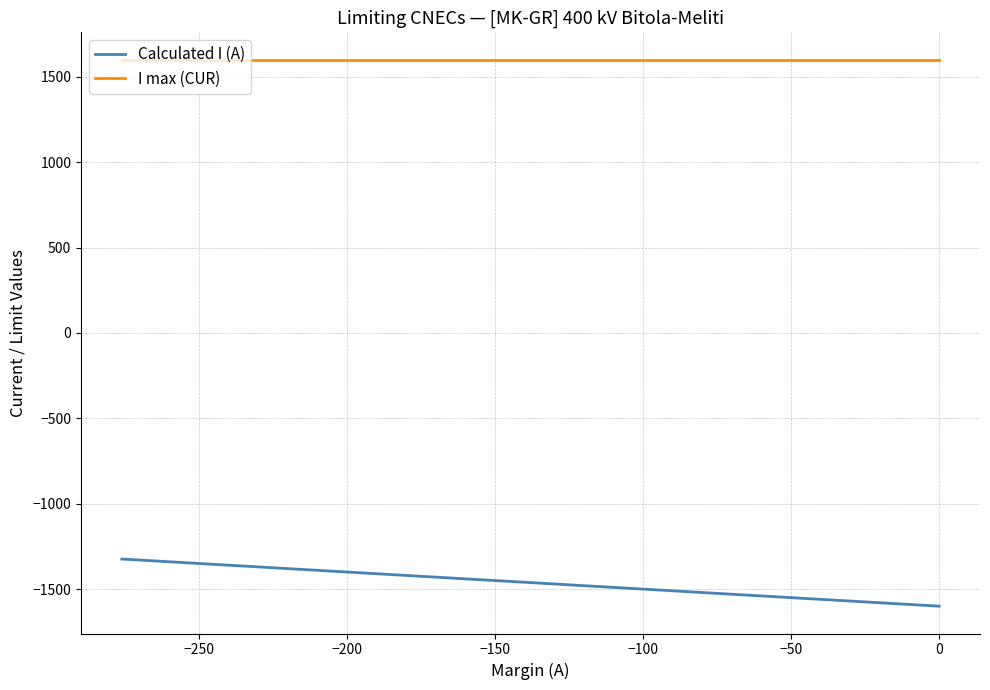

How many values in the Calculated I (A) series exceed -1377?

9